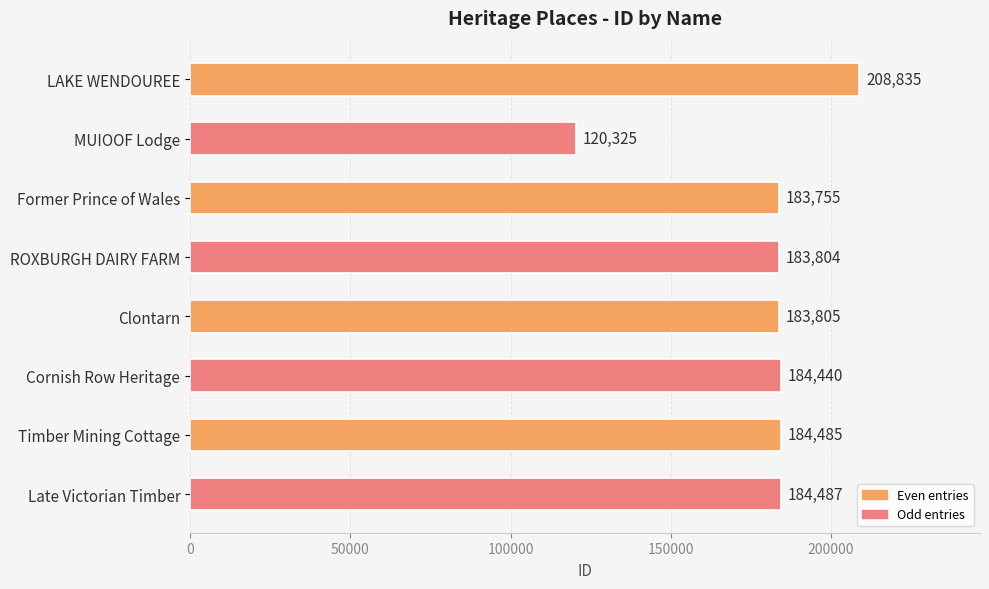

The chart shows a value of 120325 at MUIOOF Lodge. True or false?

True